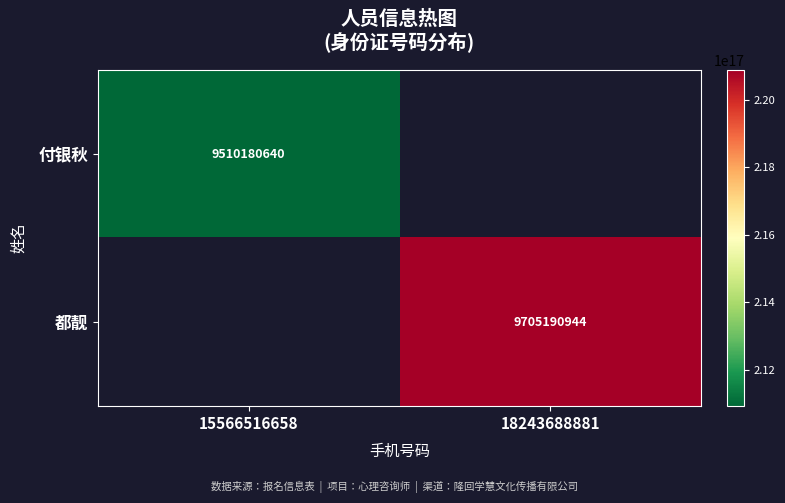

The value of 付银秋 at 15566516658 is 3181942223. True or false?

False